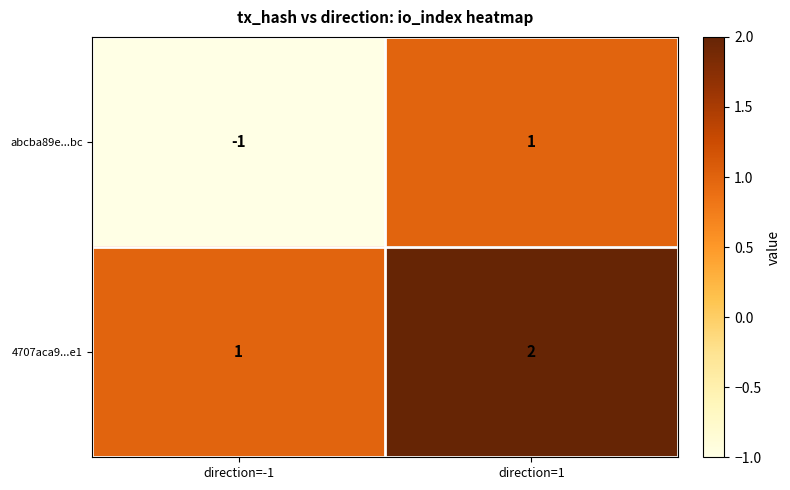

Which series has the largest total across all categories?

4707aca9...e1